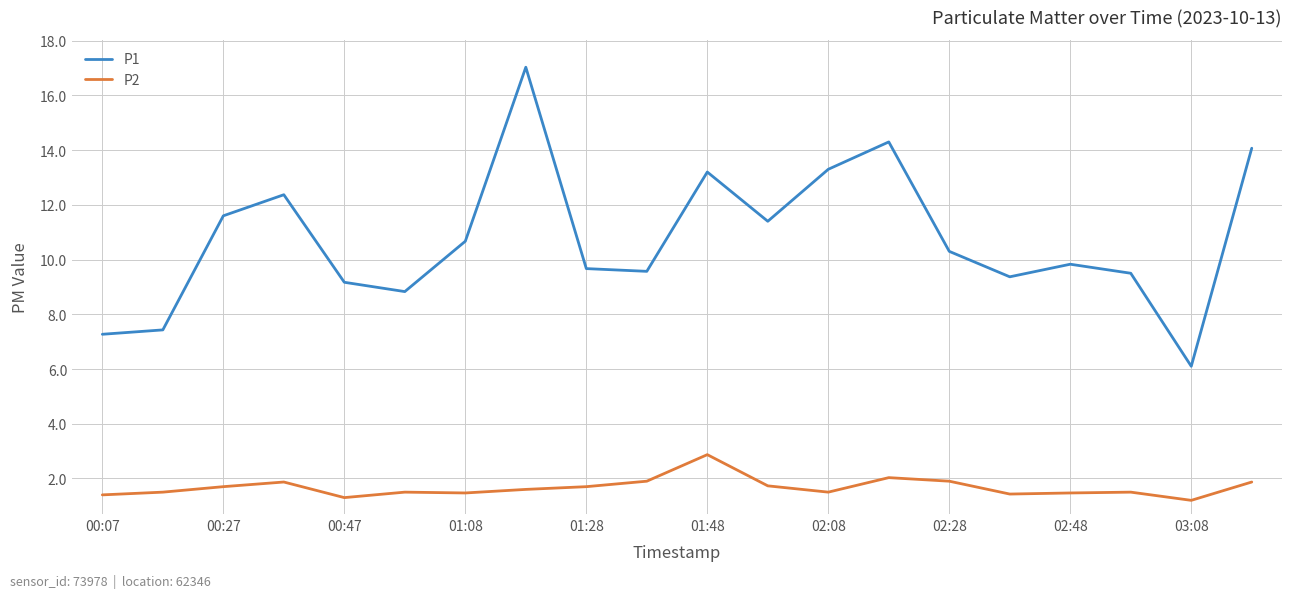

Rank the series by their maximum value, from lowest to highest.

P2, P1